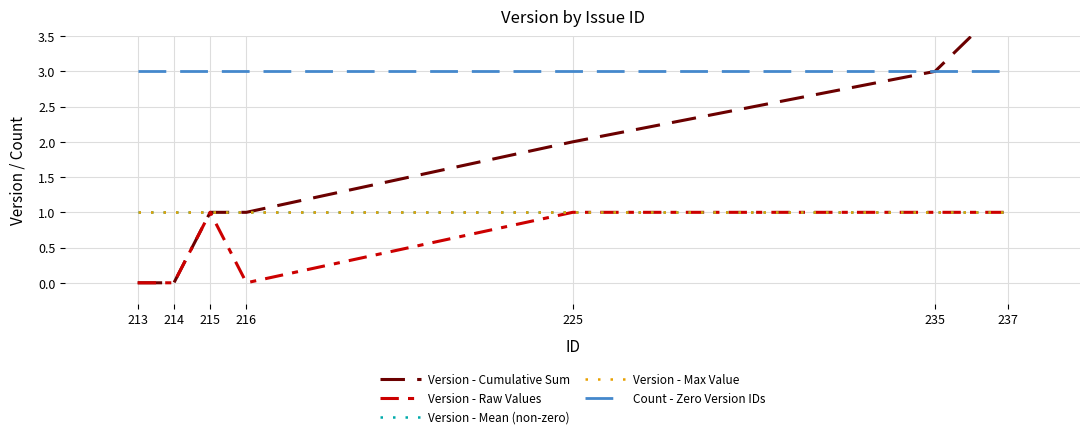

How many values in Version - Cumulative Sum are above zero?

5